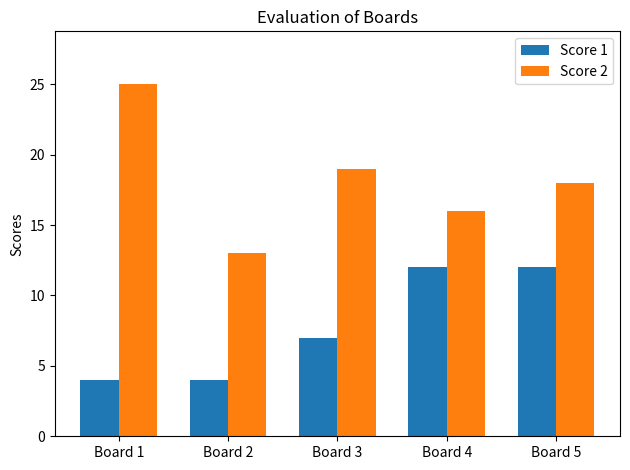

List the series in order of their overall mean, lowest first.

Score 1, Score 2